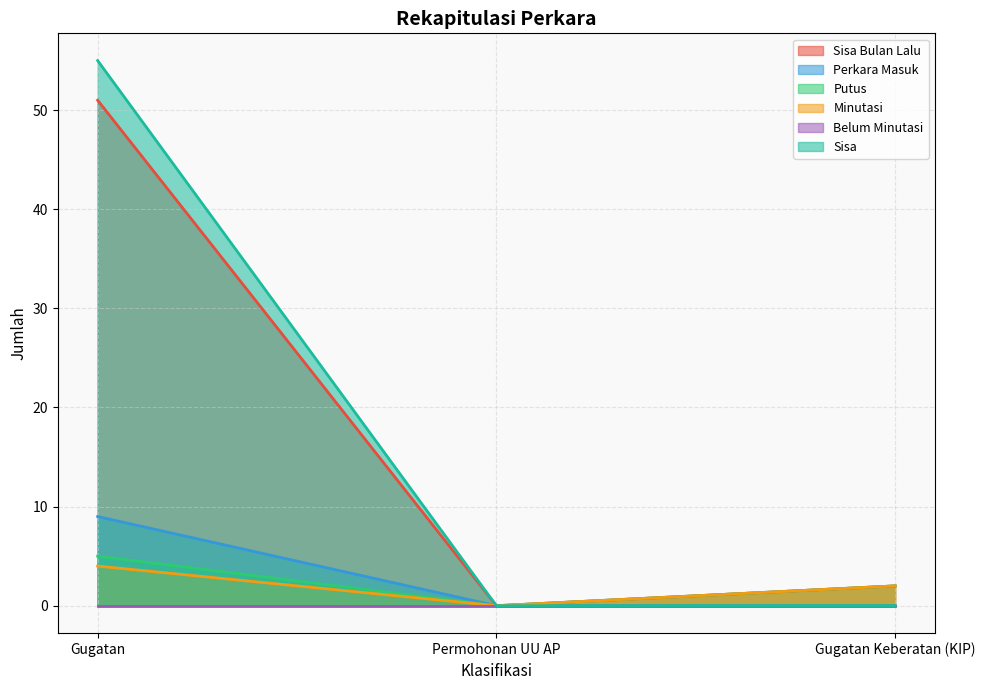

At which category is the sum across all series the highest?

Gugatan